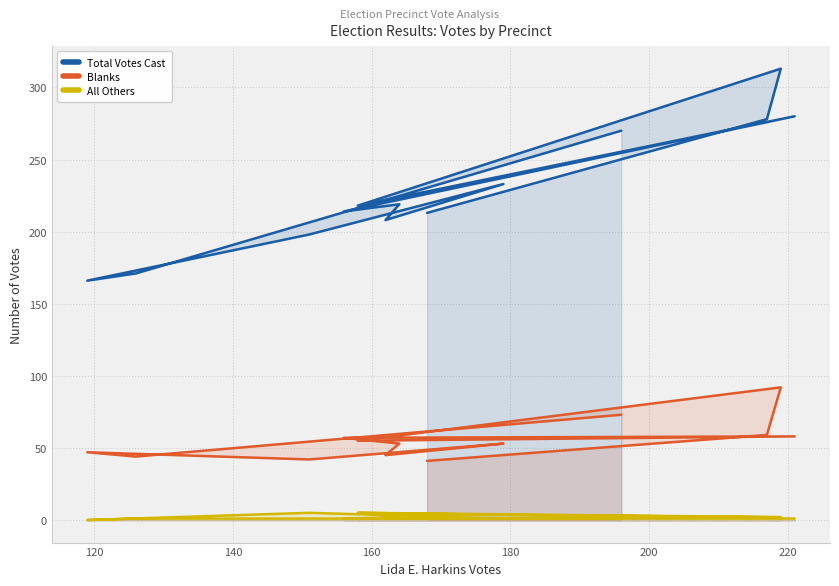

What is the value of the All Others point at the 12th from the left?

2